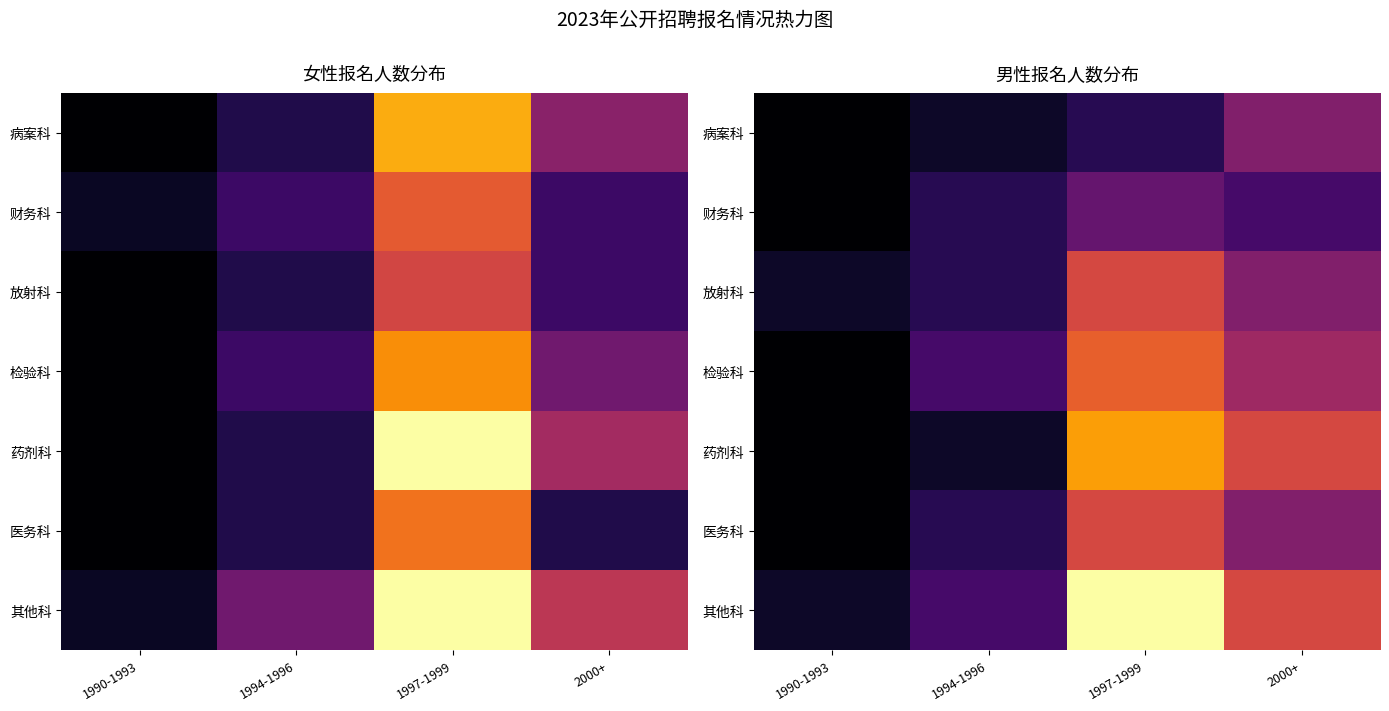

What is the spread (max minus min) of values at 1990-1993?

1